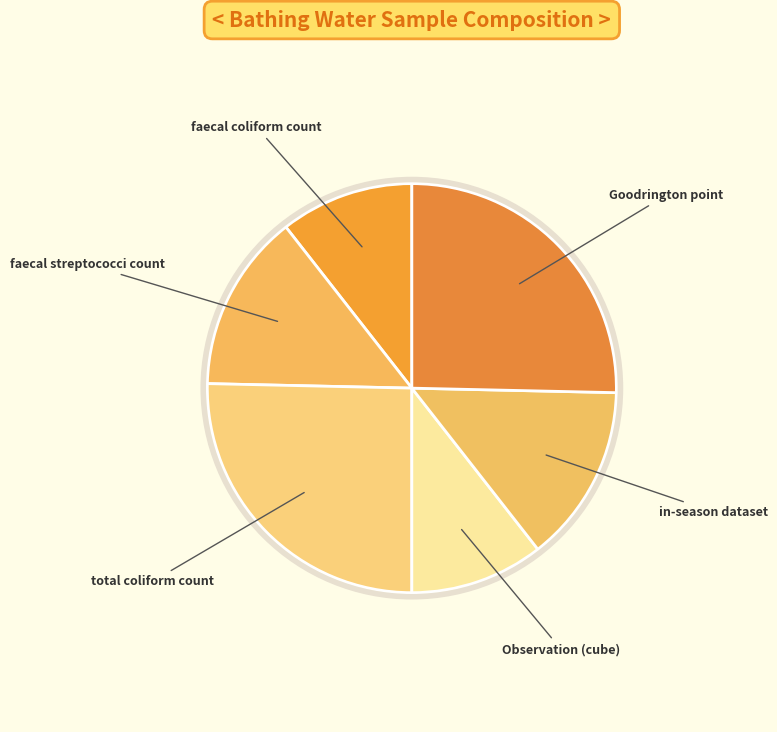

True or false: Goodrington point accounts for 25% of the total.

True